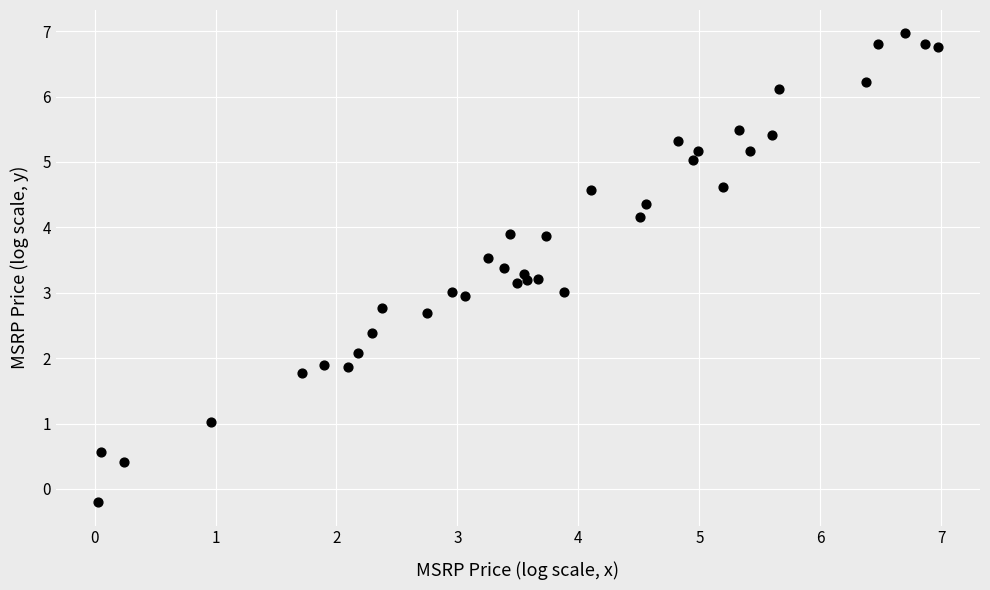

What is the range of Y values (max minus min)?

7.2